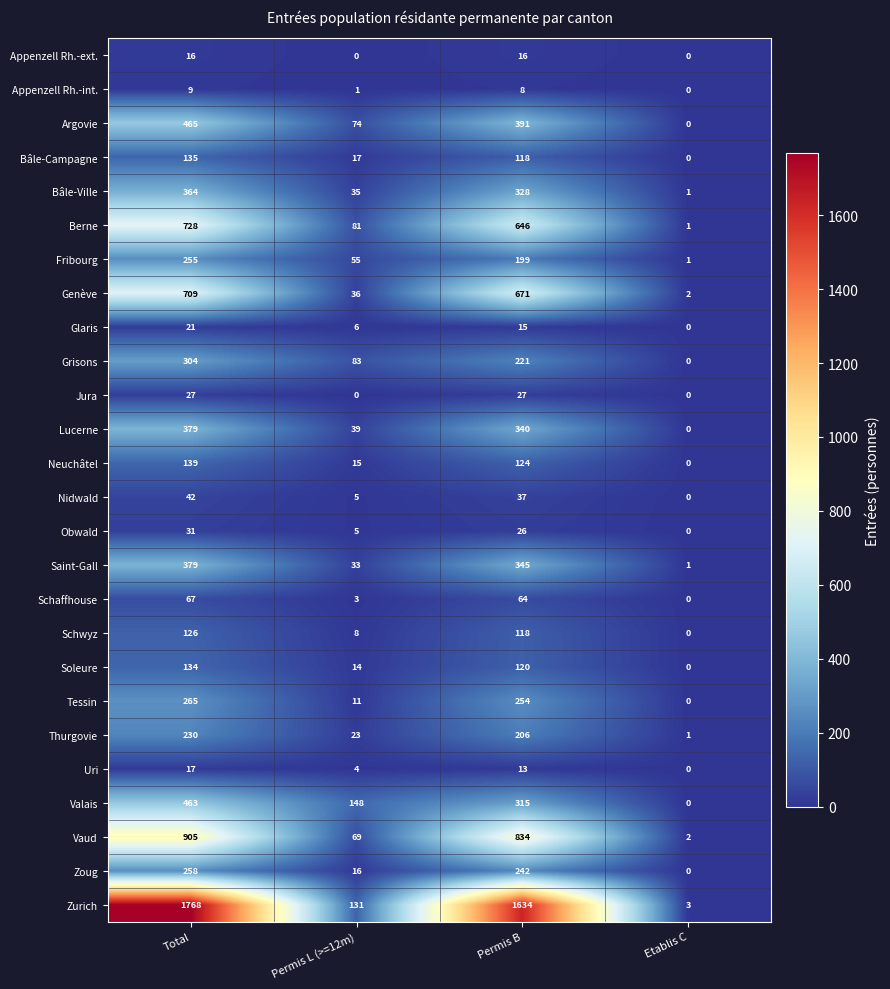

What is the difference between the second highest and second lowest values in the Vaud series?

765